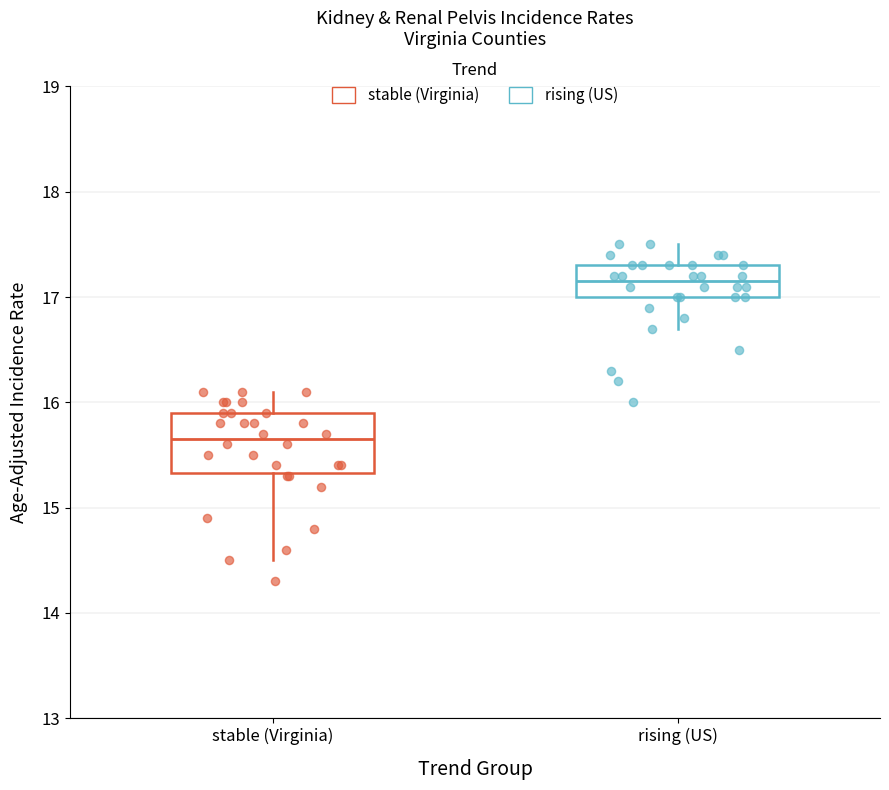

Comparing the boxes themselves (not the whiskers), which one is the tallest?

stable (Virginia)